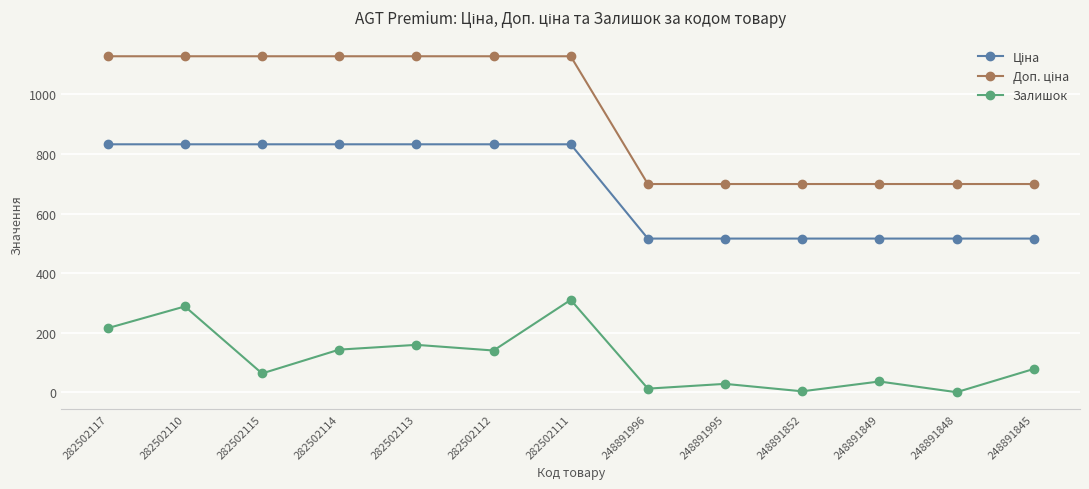

What is the difference between the Залишок values at 282502113 and 282502110?

129.0